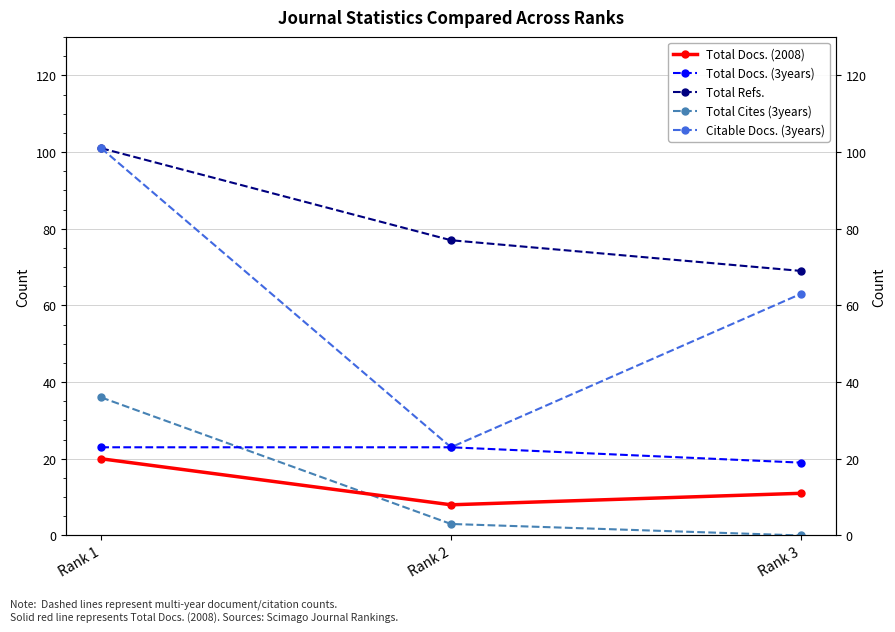

What is the sum of all Citable Docs. (3years) values?

187